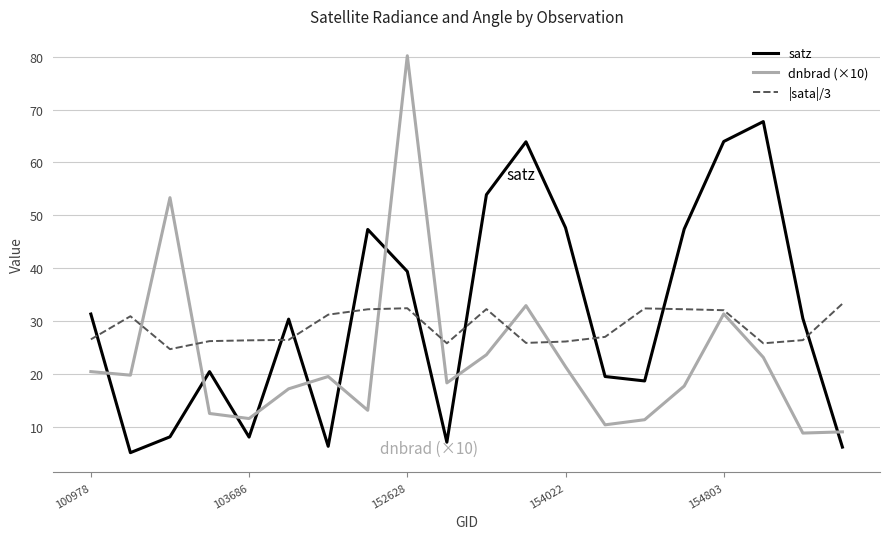

Rank the series by their average value, from highest to lowest.

satz, |sata|/3, dnbrad (×10)